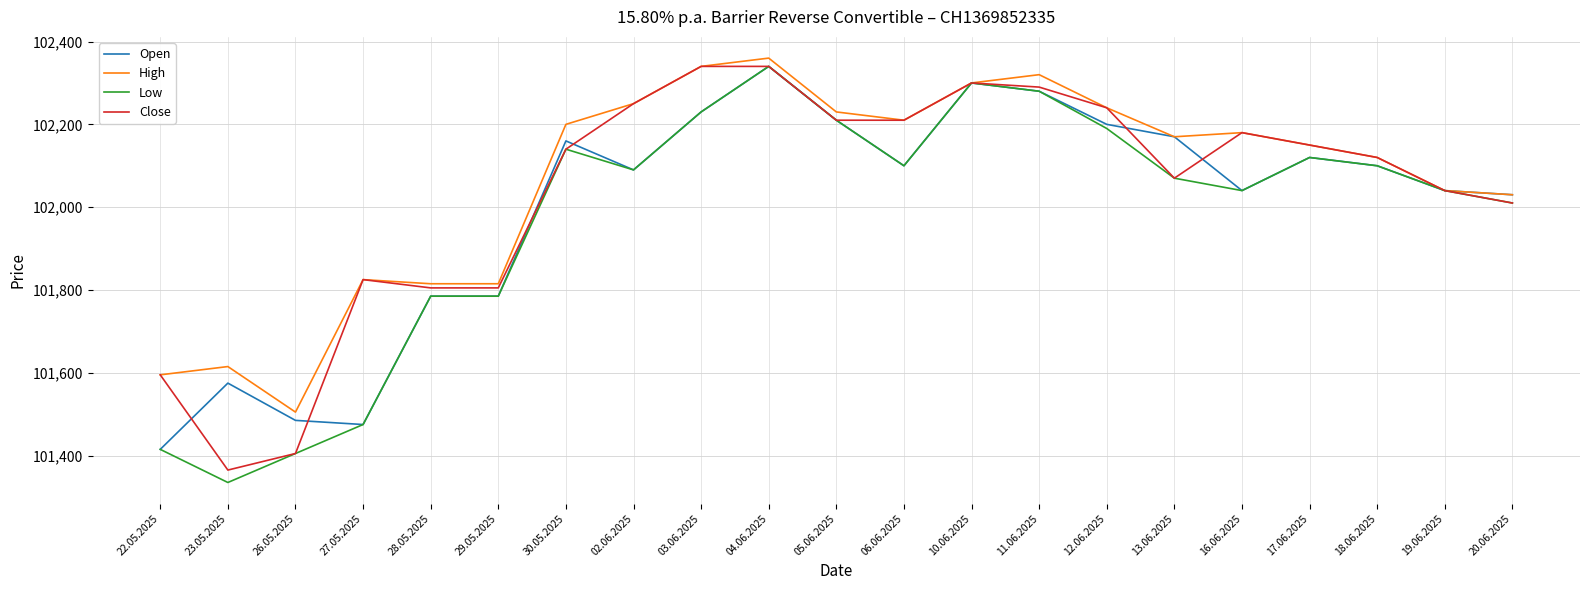

Is the value of Open at 22.05.2025 greater than the value of Close at 30.05.2025?

No